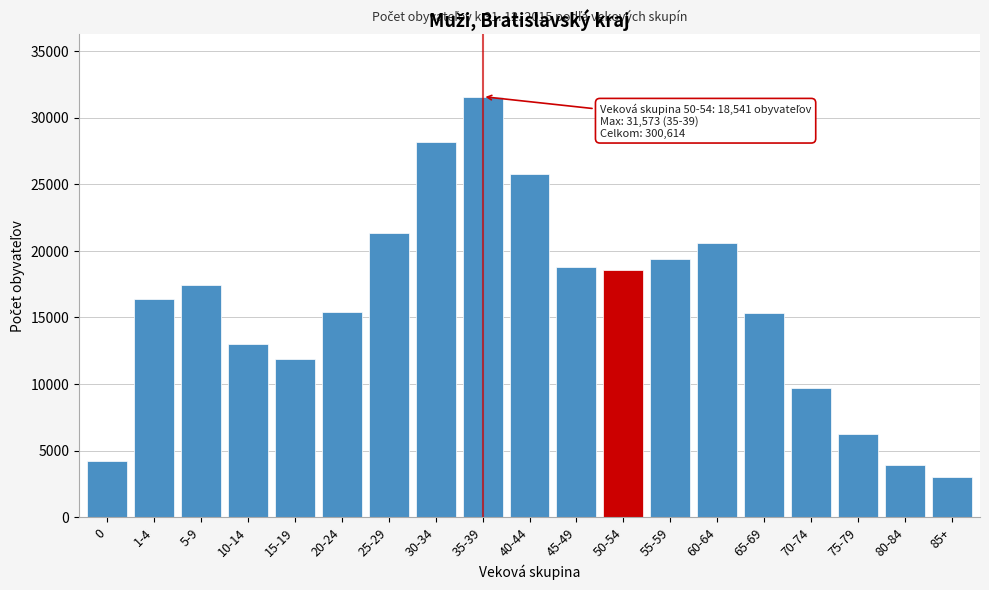

What is the average value?

15822